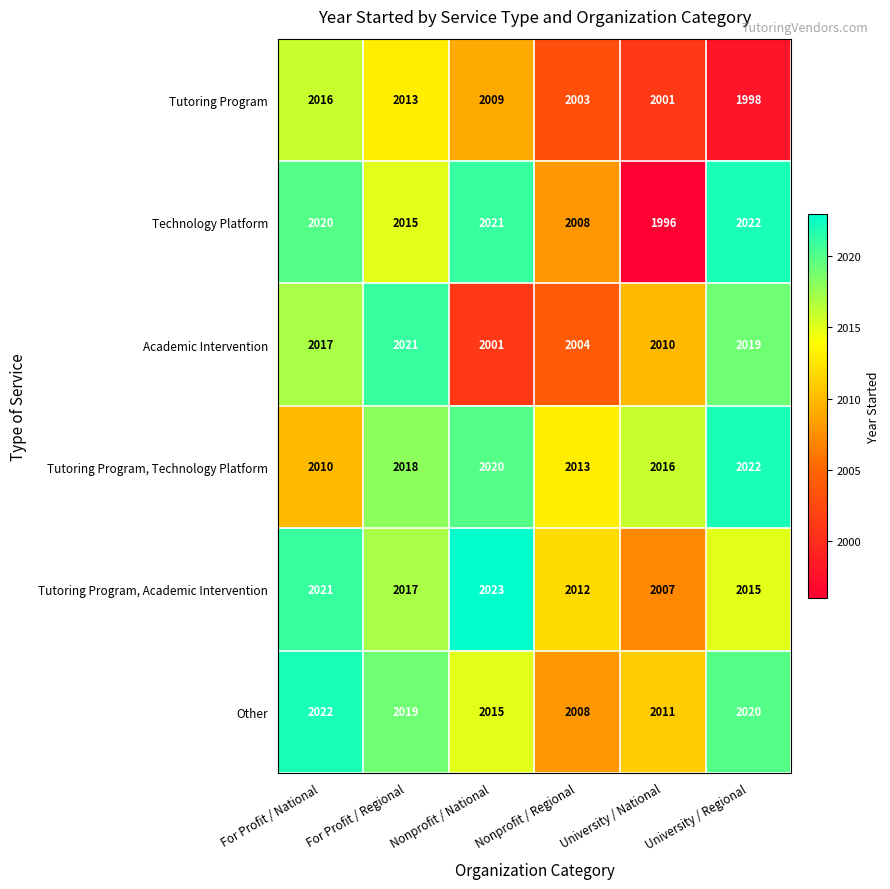

Where is Tutoring Program nearest to the value 2007?

Nonprofit / National